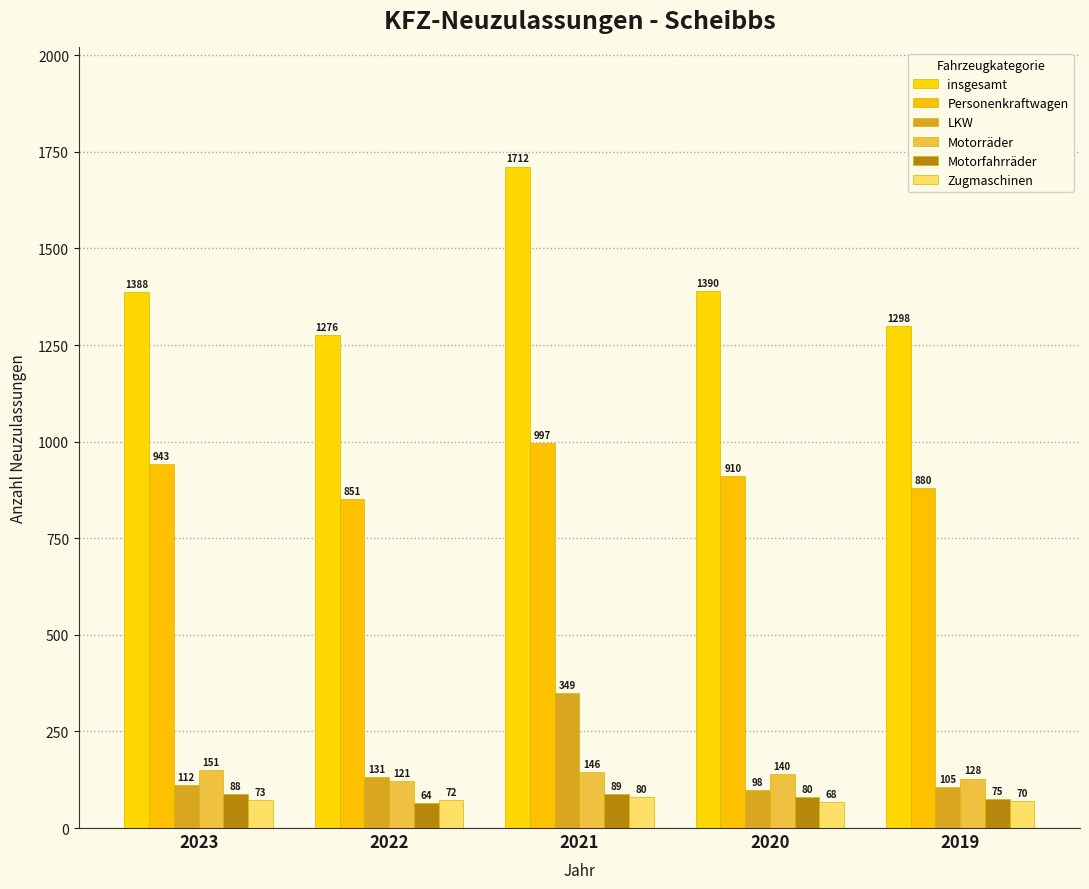

The value of LKW at 2021 is 349. True or false?

True